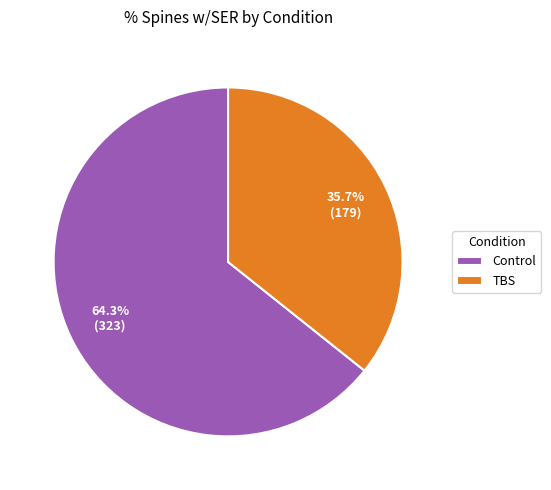

Rank the categories by value from highest to lowest.

Control, TBS